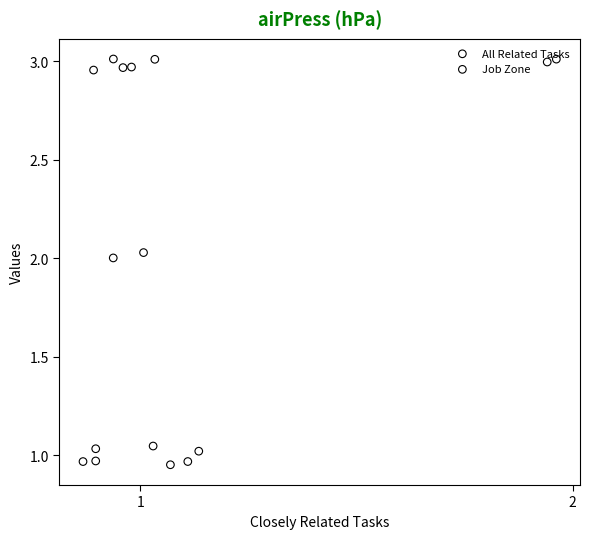

Which series reaches the maximum Y coordinate?

Job Zone